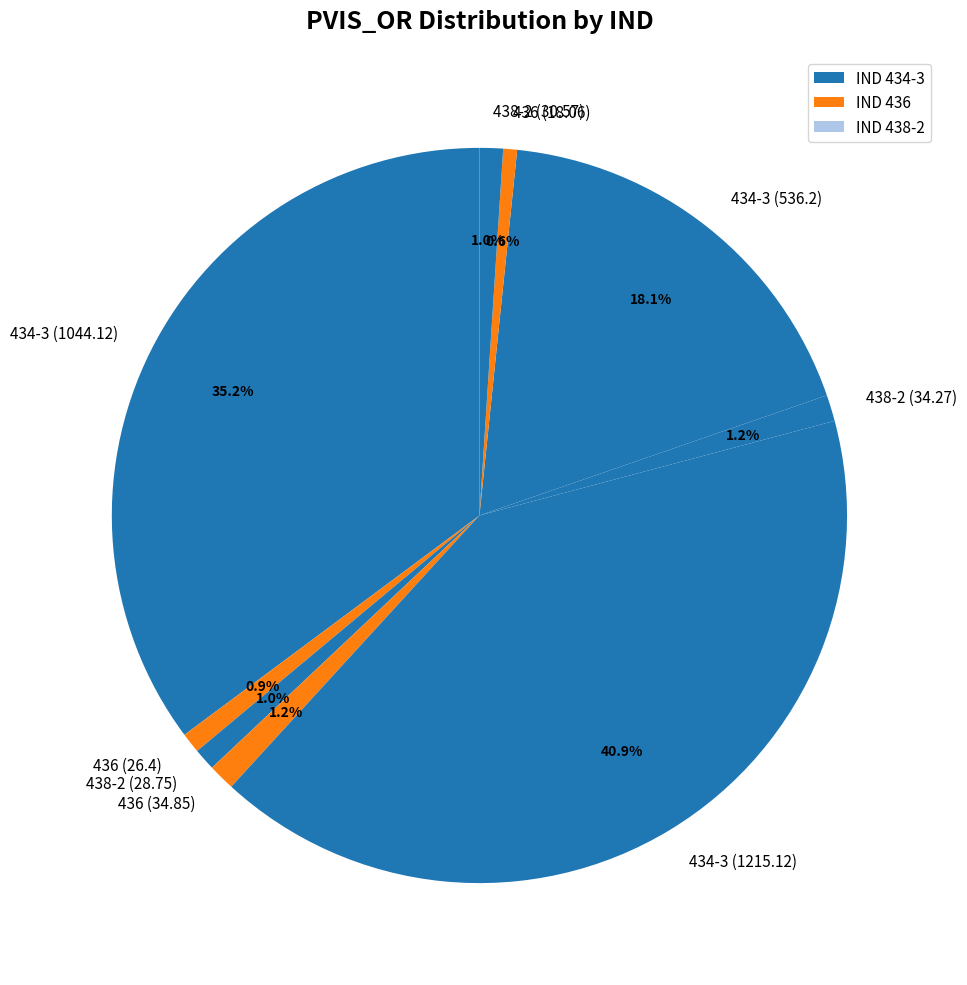

Count the number of slices in the pie.

9